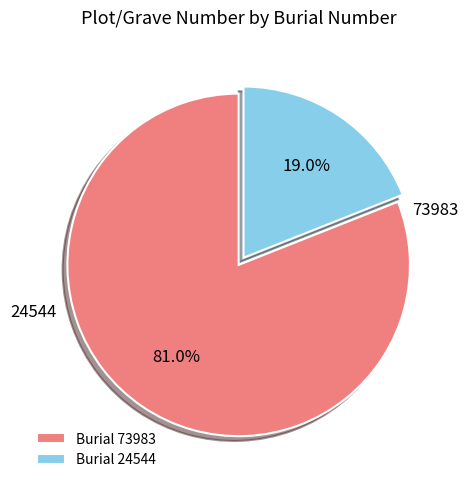

What percentage do 73983 and 24544 together represent?

100.0%